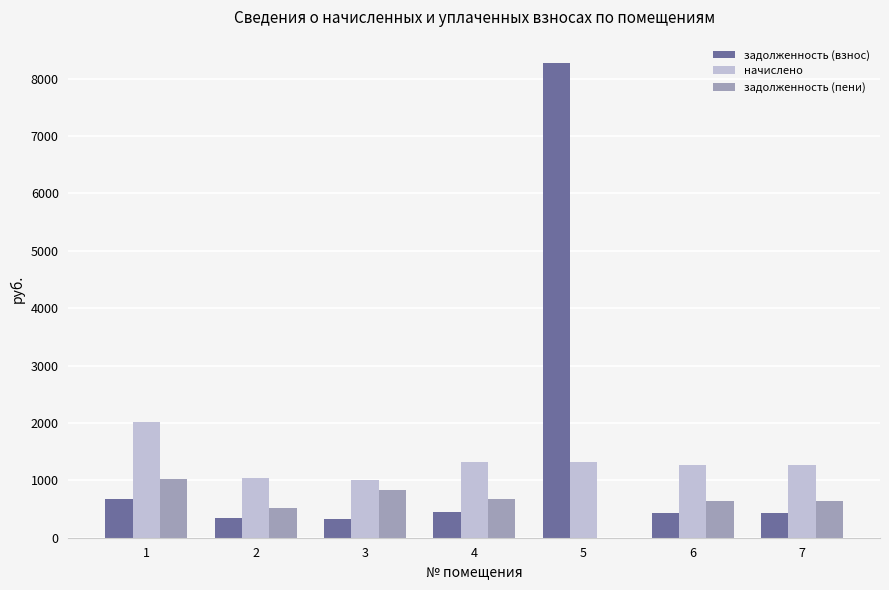

Is the value of задолженность (взнос) at 1 greater than the value of задолженность (пени) at 1?

No